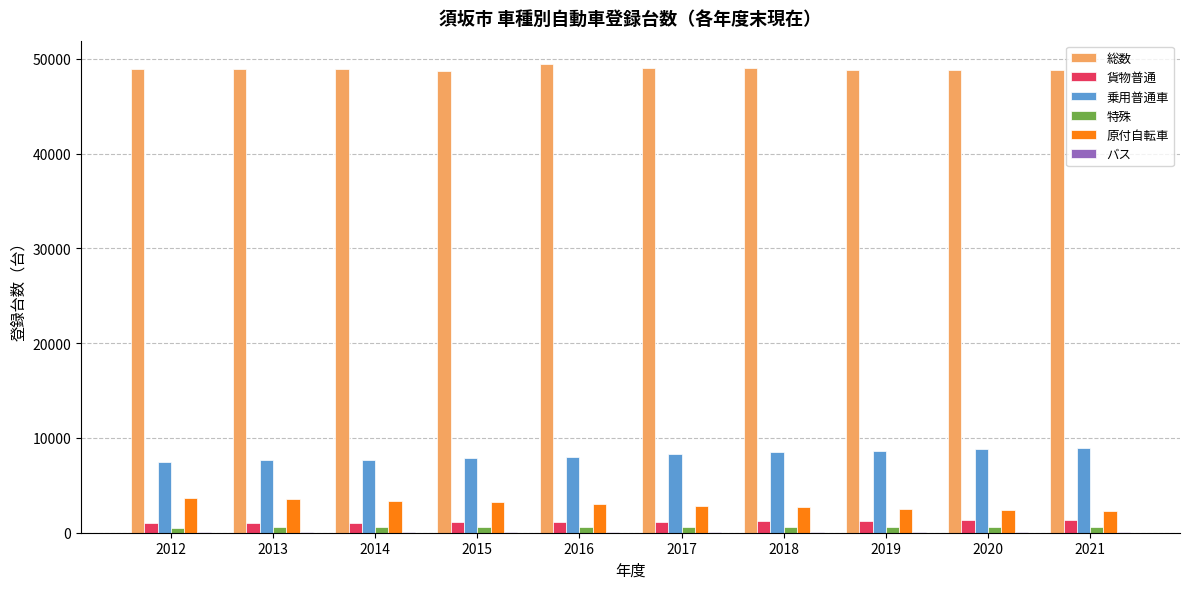

Is it true that 乗用普通車 equals 8820 at 2020?

True